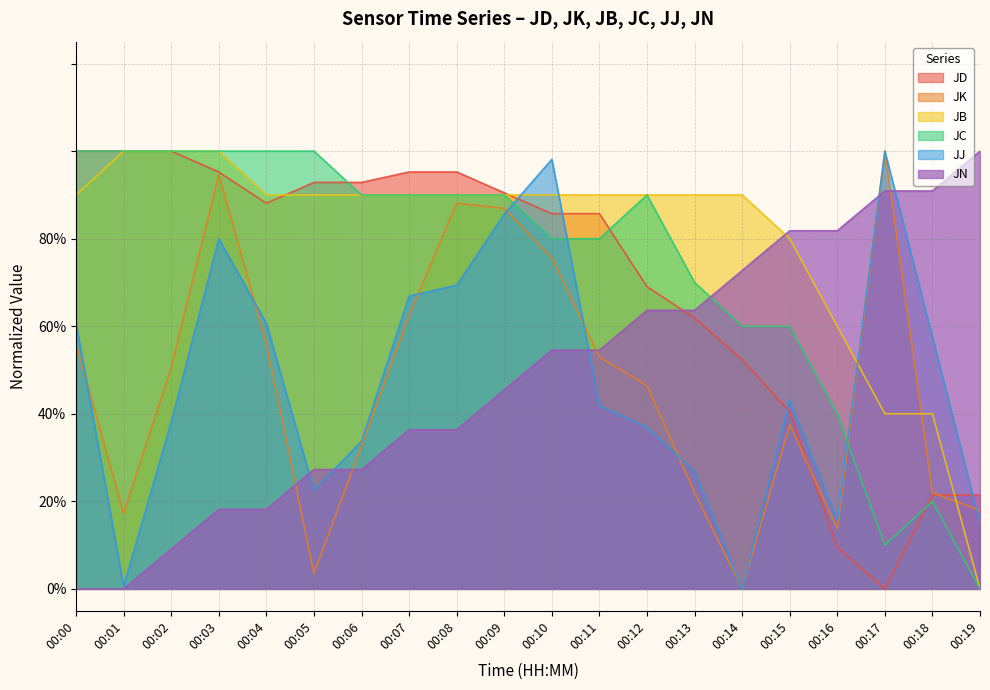

True or false: JB has more than 0 interior local peaks.

False